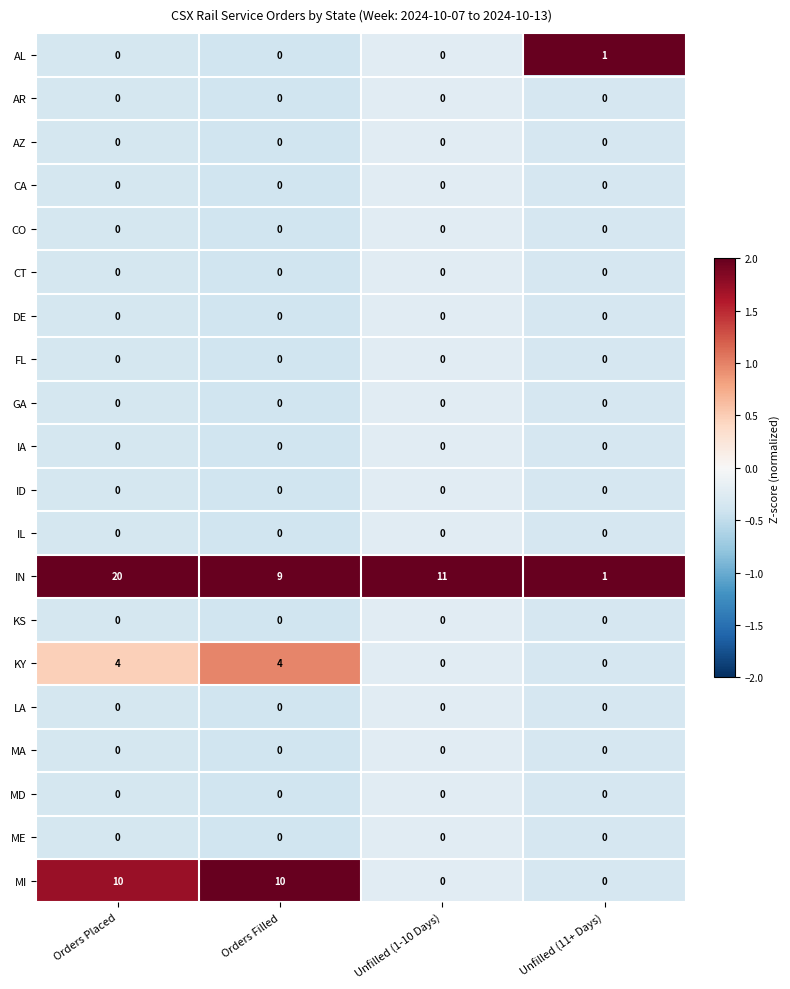

What is the spread (max minus min) of values at Unfilled (1-10 Days)?

11